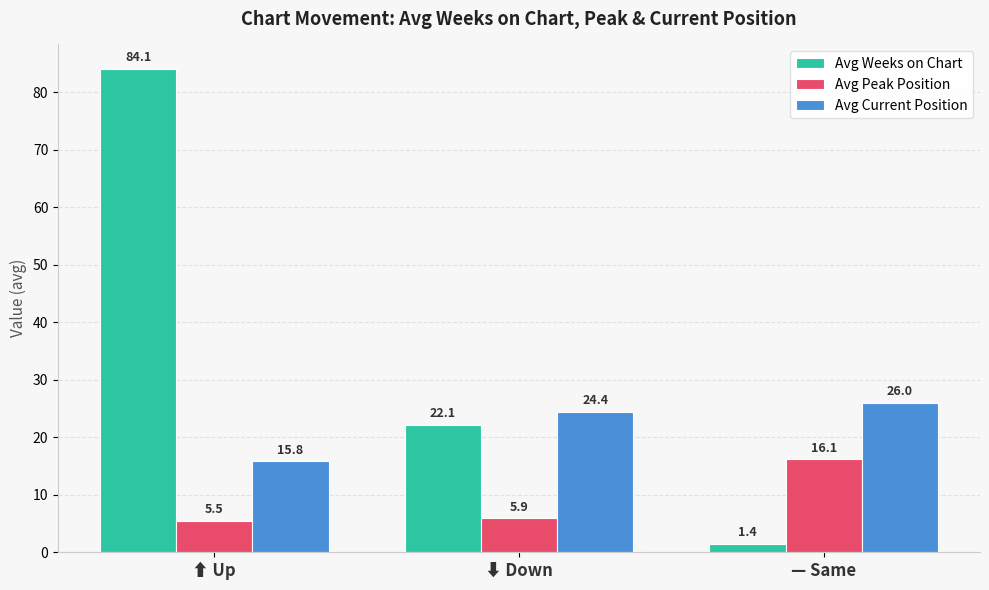

At how many categories does at least one series exceed 18?

3